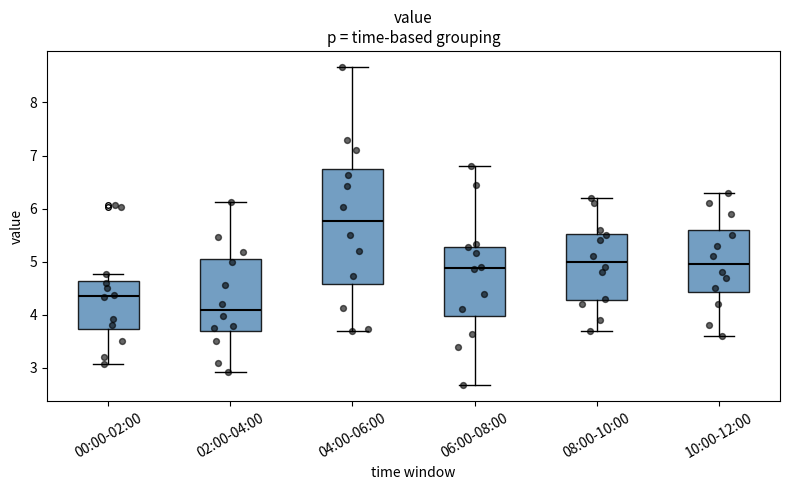

Reading left to right, read every box against the y-axis: the position of its median line, the range the box covers, and the ends of its whiskers. The values are not printed on the chart, so give them approximately, as read against the axis.

00:00-02:00: median 4.4, box 3.7 to 4.6, whiskers 3.1 to 4.8
02:00-04:00: median 4.1, box 3.7 to 5.0, whiskers 2.9 to 6.1
04:00-06:00: median 5.8, box 4.6 to 6.7, whiskers 3.7 to 8.7
06:00-08:00: median 4.9, box 4.0 to 5.3, whiskers 2.7 to 6.8
08:00-10:00: median 5.0, box 4.3 to 5.5, whiskers 3.7 to 6.2
10:00-12:00: median 5.0, box 4.4 to 5.6, whiskers 3.6 to 6.3